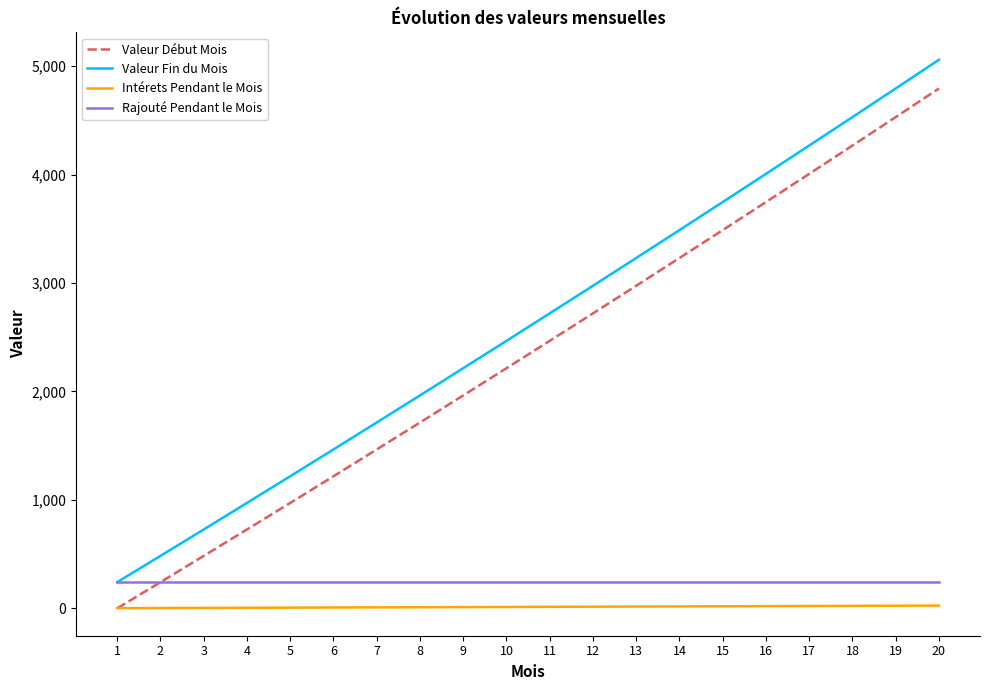

Is the value of Valeur Fin du Mois at 9 greater than the value of Valeur Début Mois at 4?

Yes